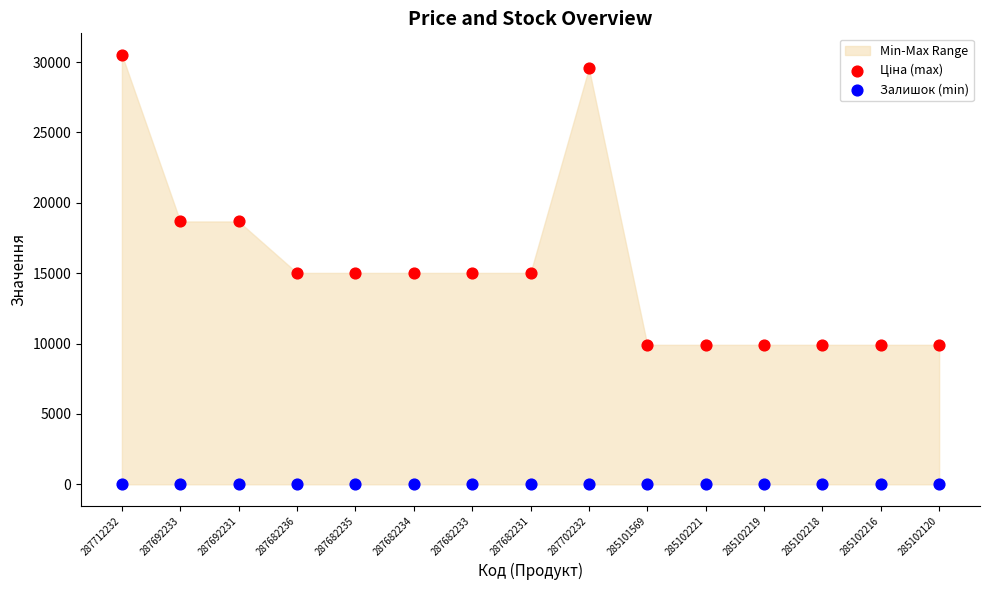

Which series contains the lowest Y value?

Залишок (min)